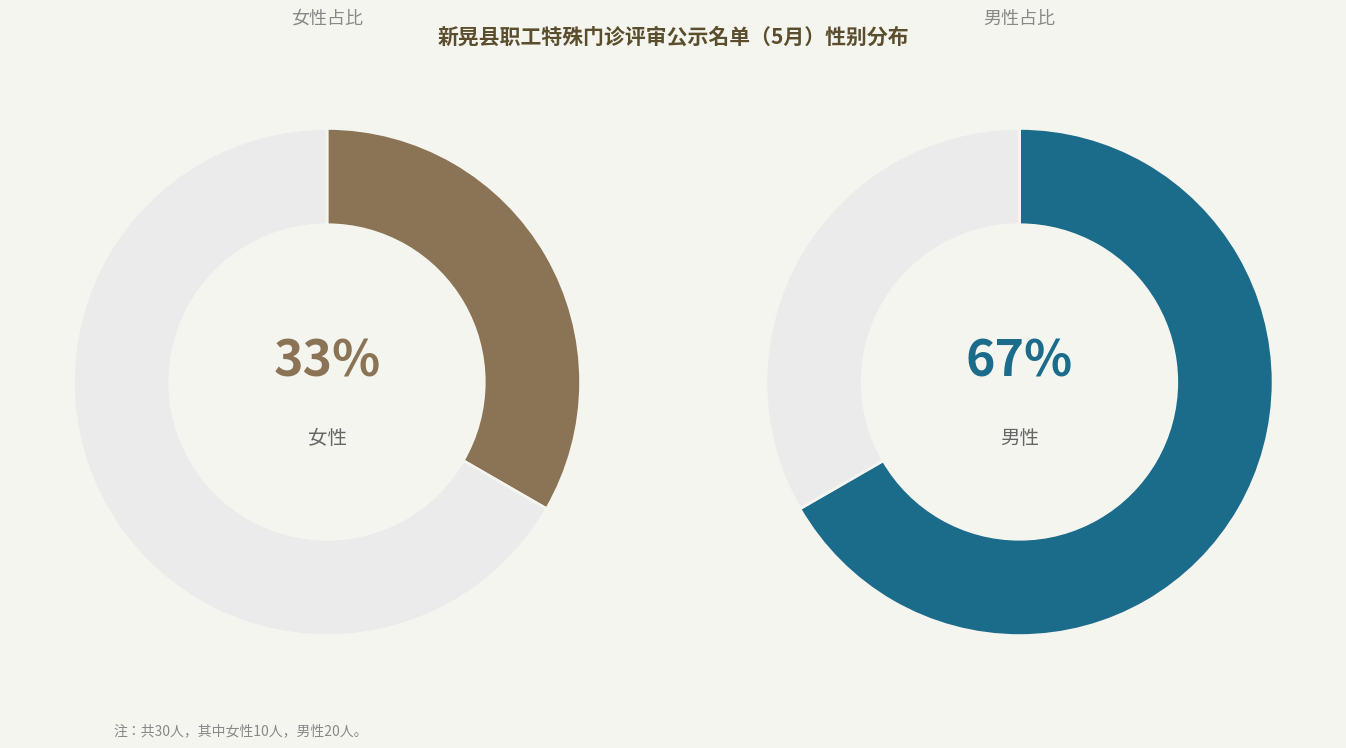

Which slice is the smallest?

女